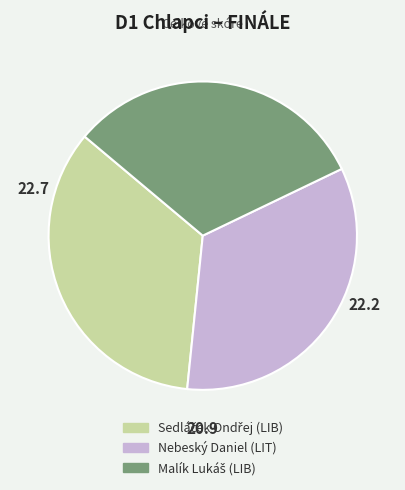

Is there any slice that represents more than half of the pie?

No